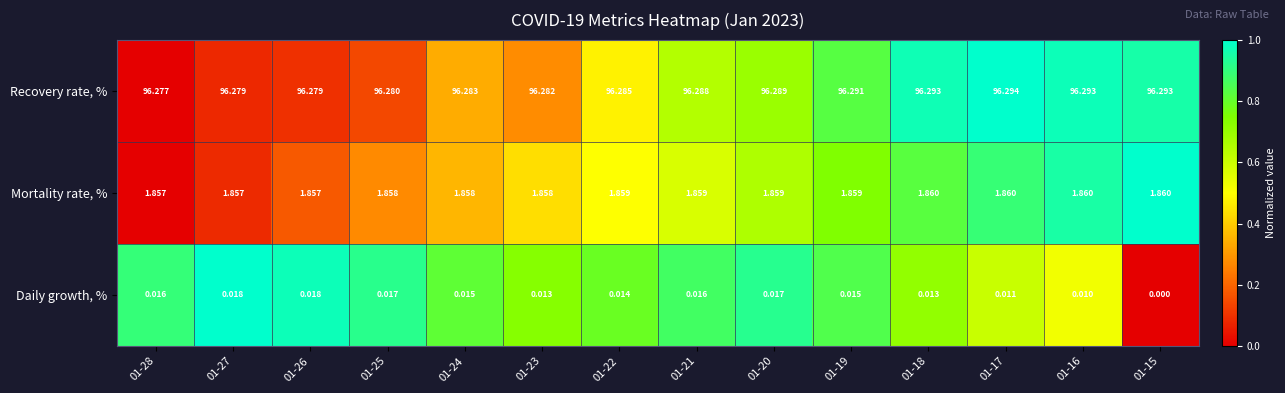

Which series has the widest spread of values?

Daily growth, %